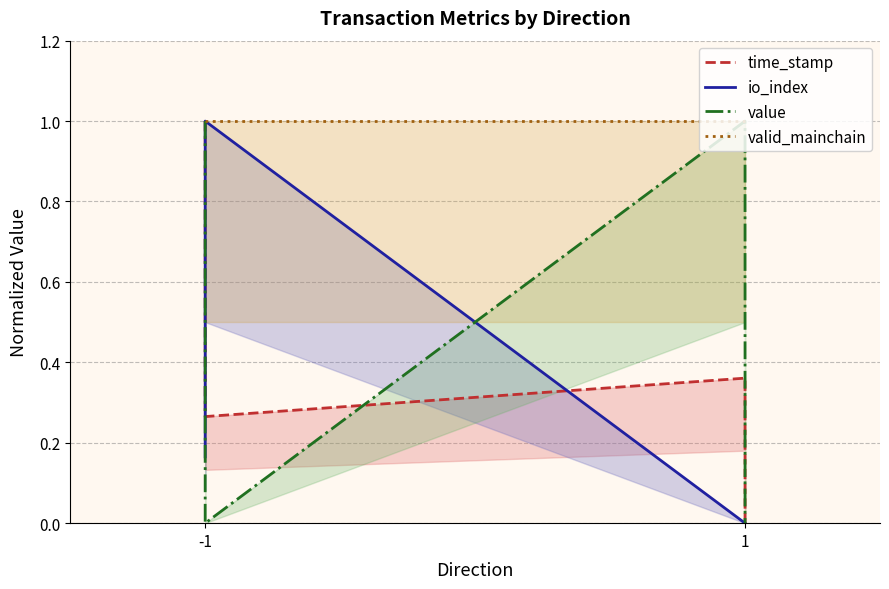

Rank the series by their maximum value, from lowest to highest.

time_stamp, io_index, value, valid_mainchain